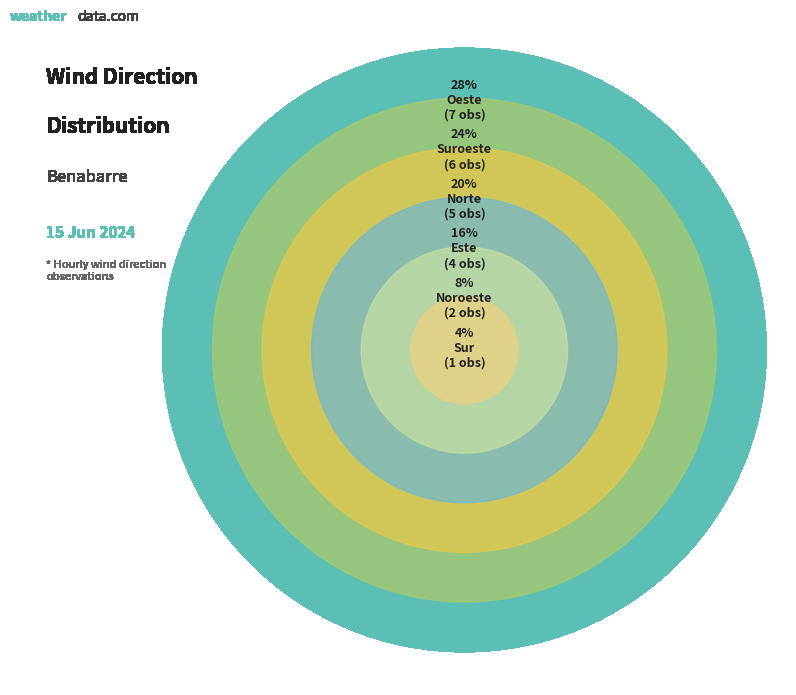

To the nearest percent, what is the difference between the largest and smallest slice percentages?

24%